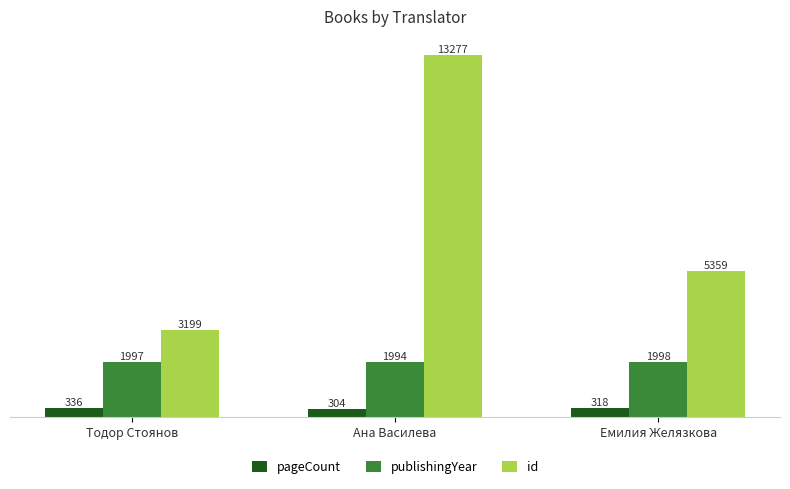

Reading left to right, list all the values displayed in this chart.

pageCount: 336	304	318
publishingYear: 1997	1994	1998
id: 3199	13277	5359